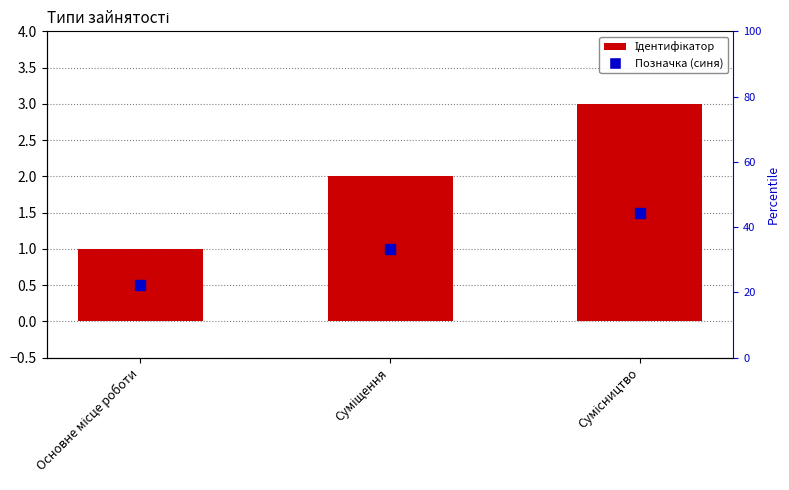

Rank the categories by value from lowest to highest.

Основне місце роботи, Суміщення, Сумісництво